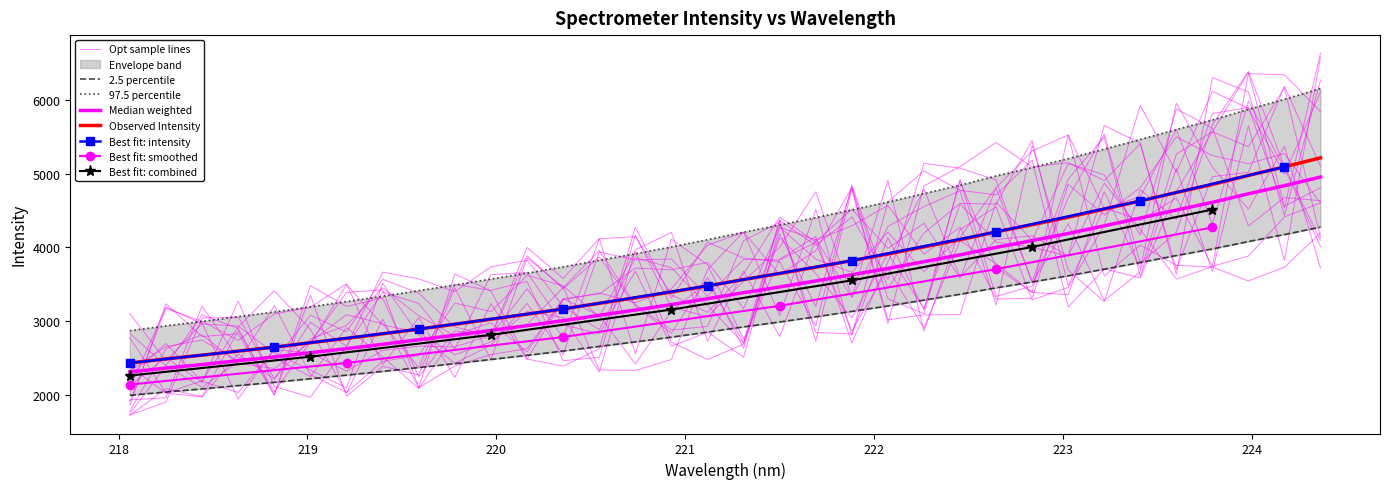

Is this an area chart (filled region under the line)?

No